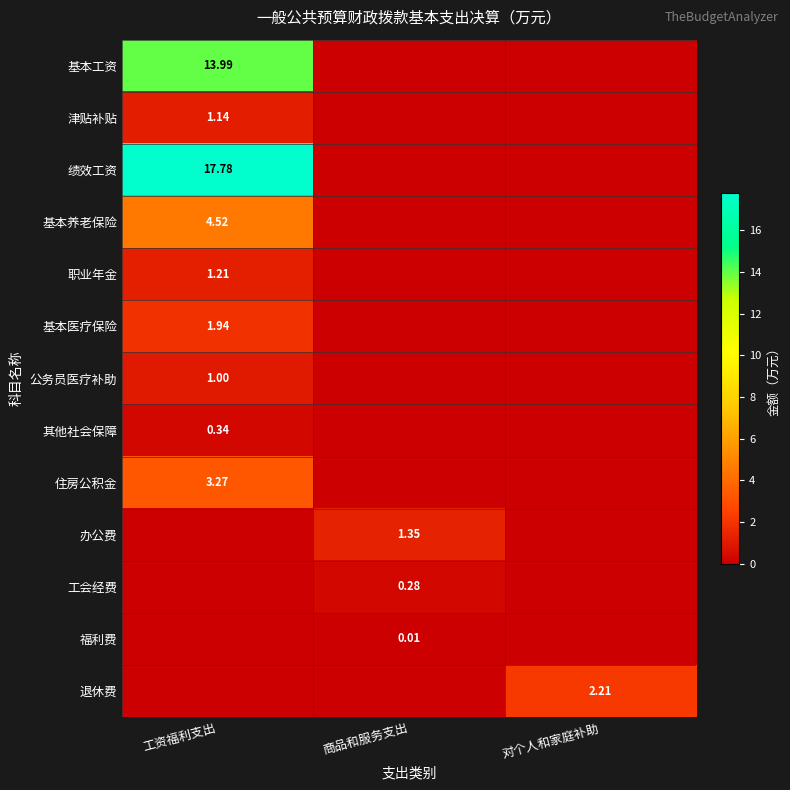

What is the difference between the maximum and second lowest values in the 津贴补贴 series?

1.1